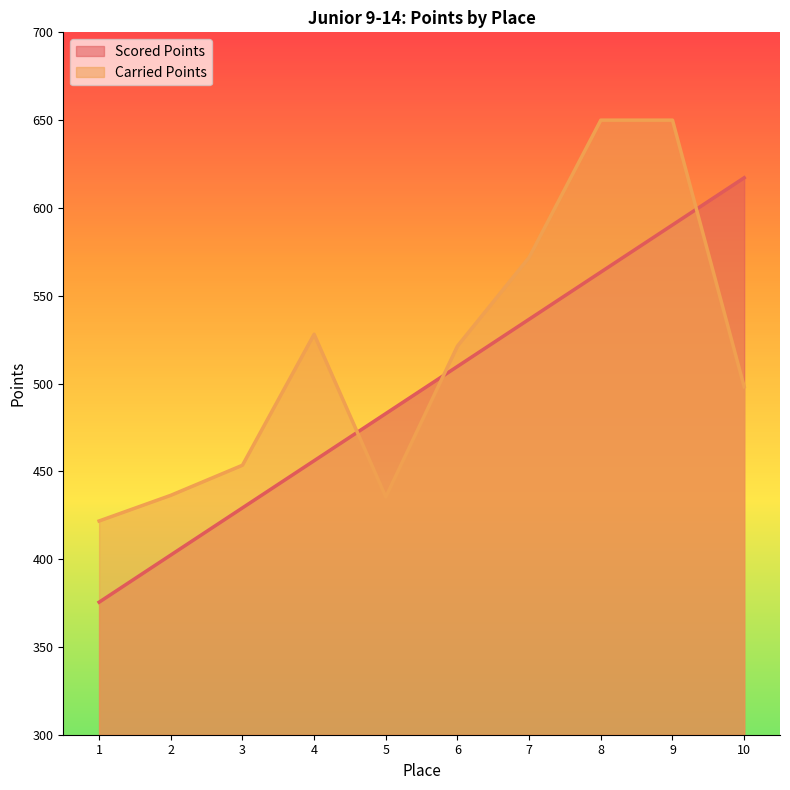

Rank the series by their maximum value, from lowest to highest.

Scored Points, Carried Points